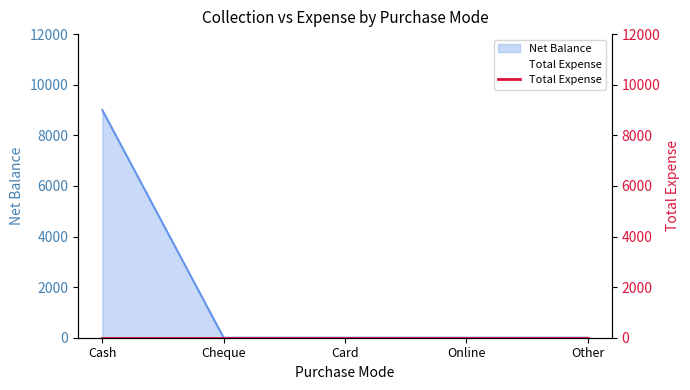

What is the sum of all values?

9000